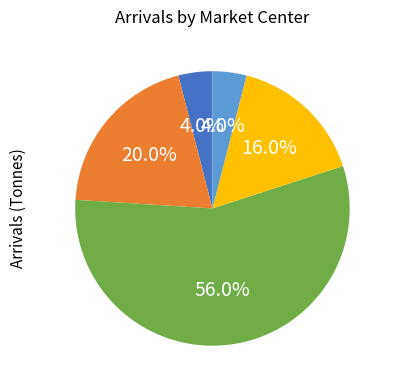

How many segments does this pie chart have?

5